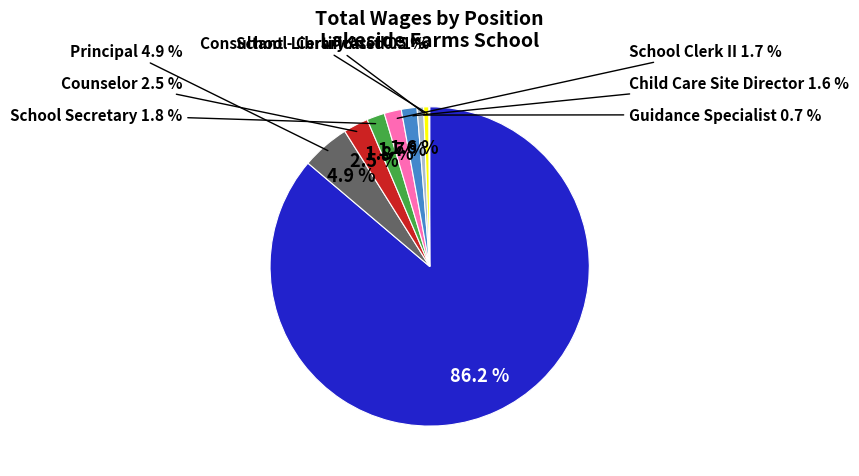

How many slices are in this pie chart?

9